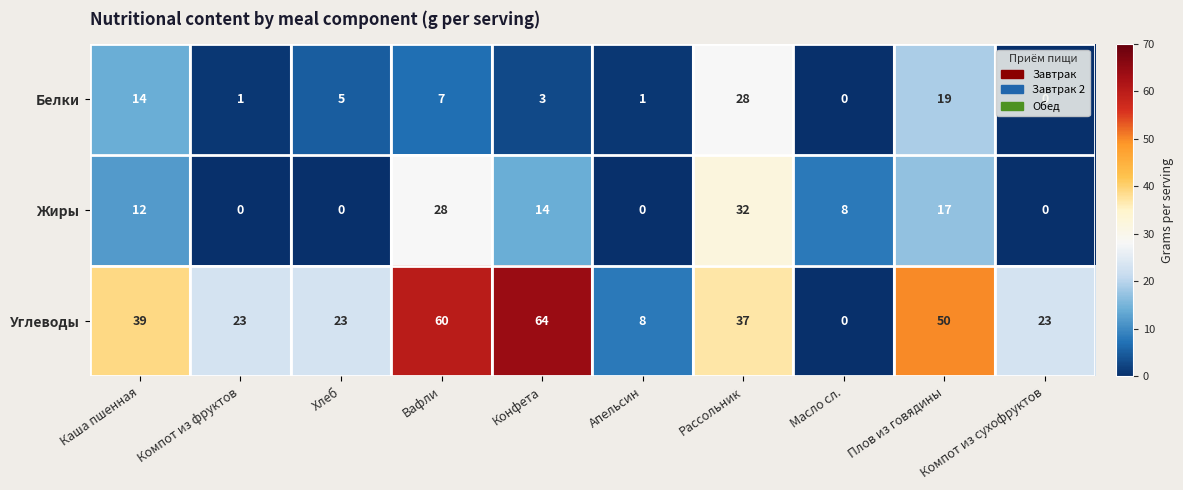

At which category is the sum across all series the highest?

Рассольник